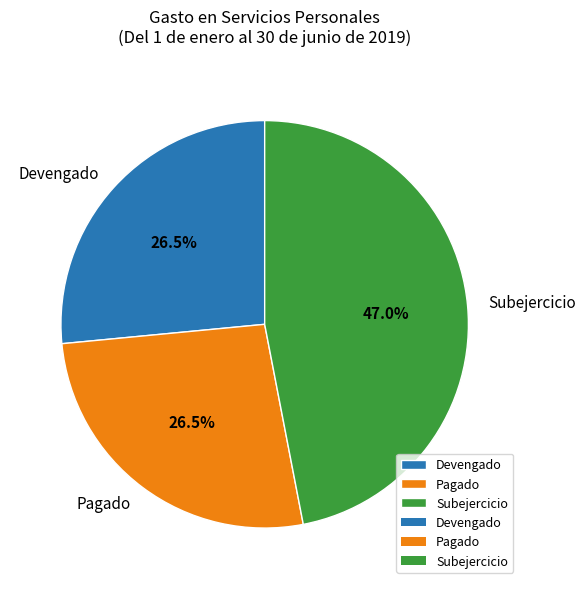

What portion of the pie excludes Pagado?

73.5%